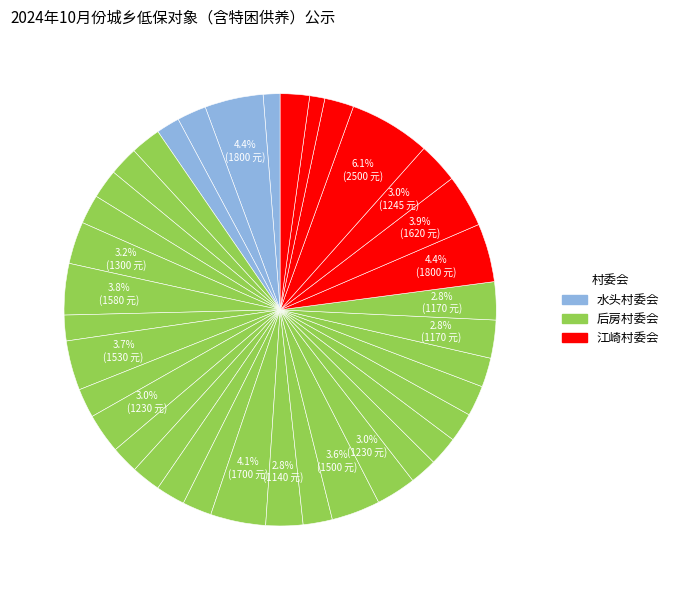

Count the number of slices in the pie.

37